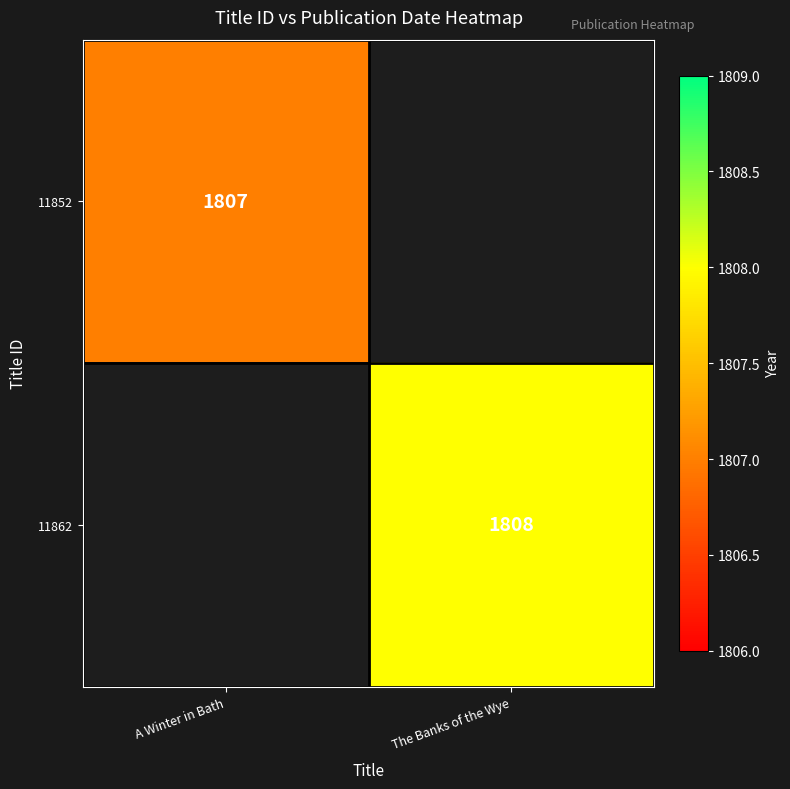

What is the greatest value displayed?

1808.0